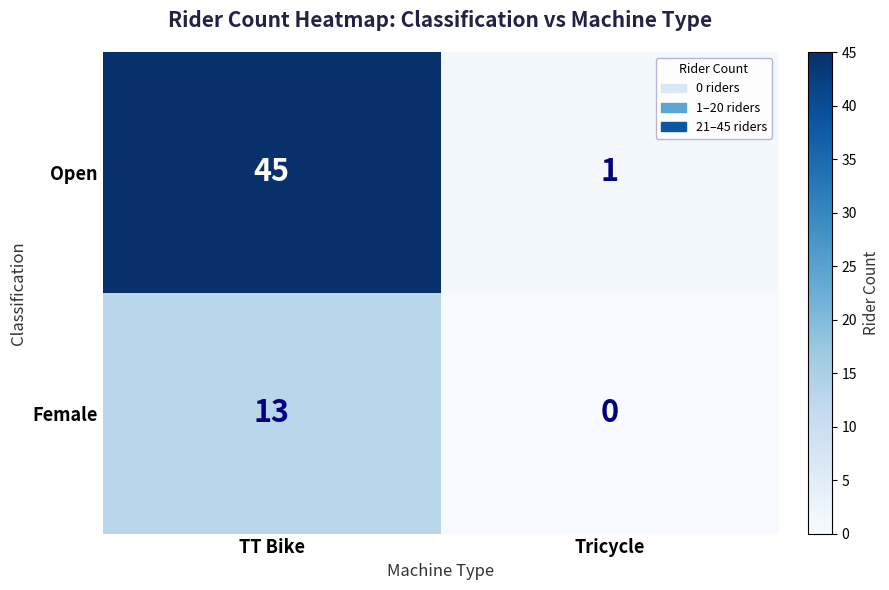

Reading left to right, list all the values displayed in this chart.

Open: 45	1
Female: 13	0